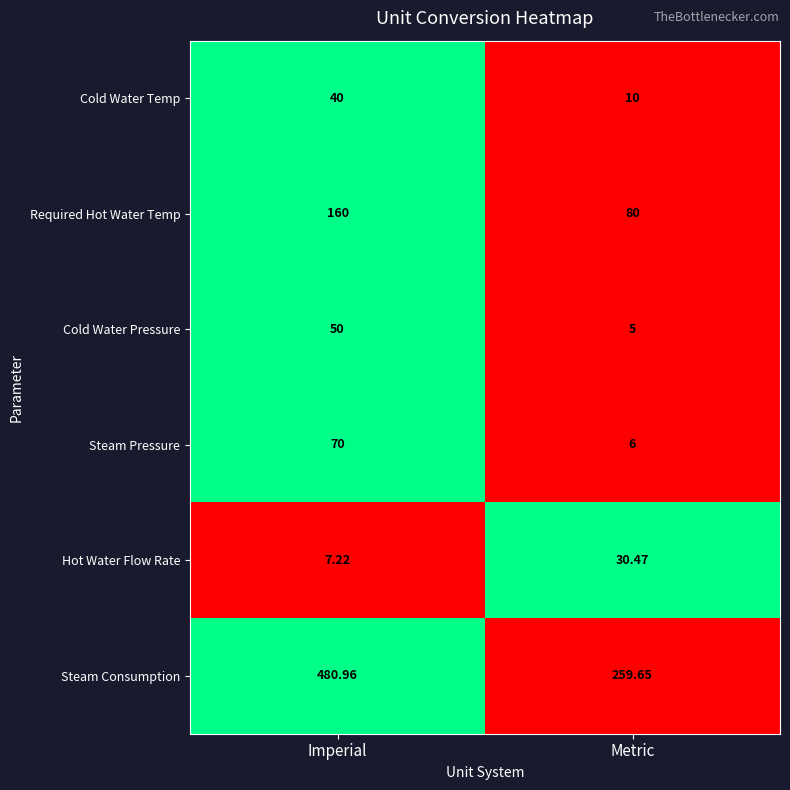

Which category has the highest value in the Cold Water Pressure series?

Imperial